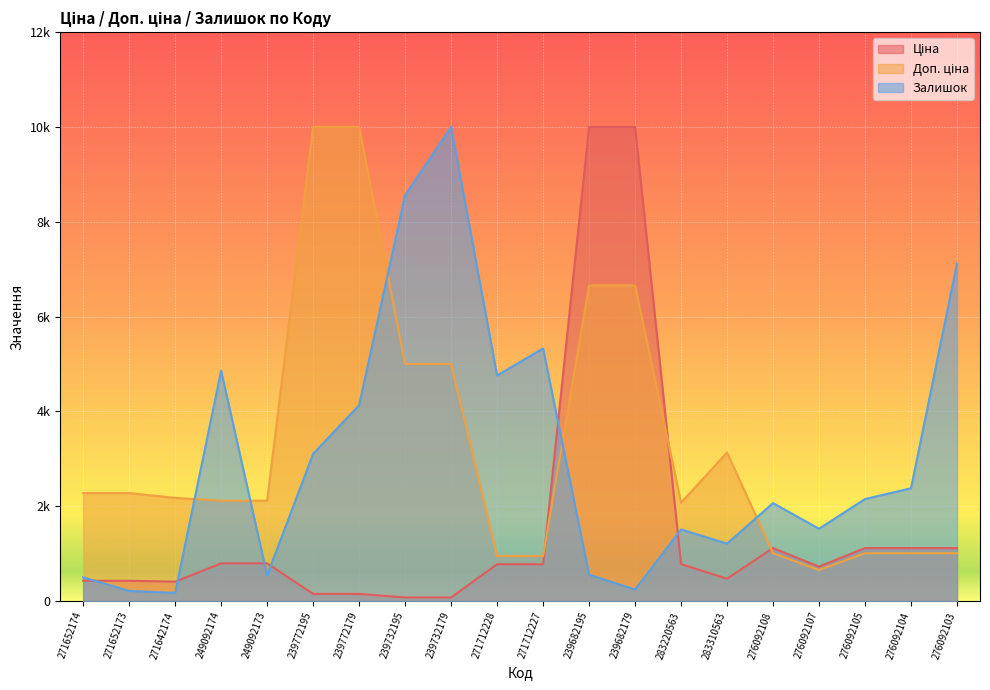

Which label corresponds to the largest value in the chart?

239682195